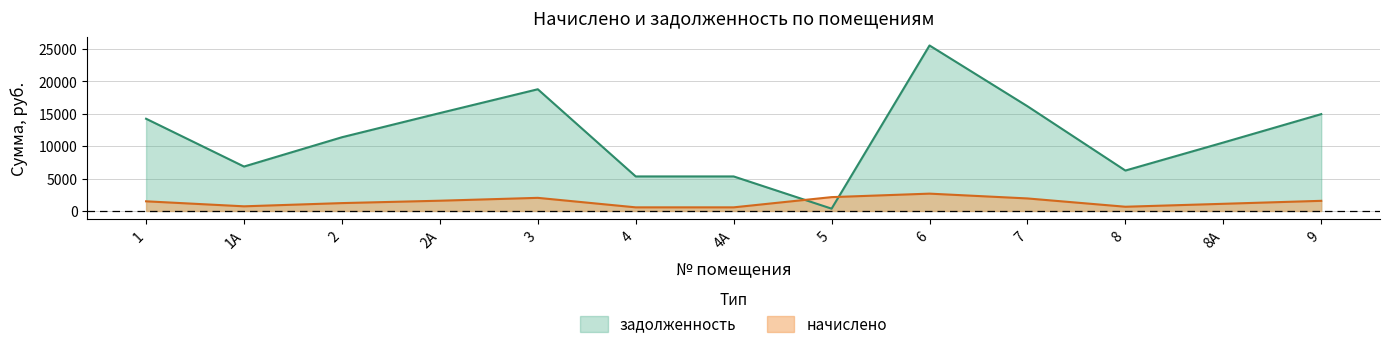

Is it true that начислено equals 717.8 at 1А?

True